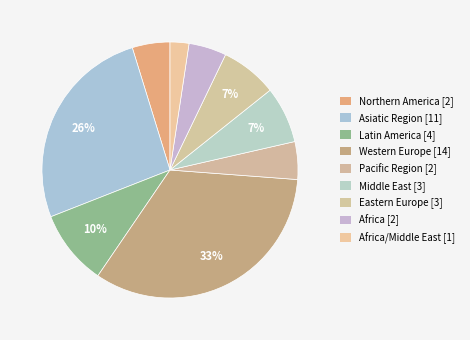

Rank the categories by value from highest to lowest.

Western Europe, Asiatic Region, Latin America, Middle East, Eastern Europe, Northern America, Pacific Region, Africa, Africa/Middle East